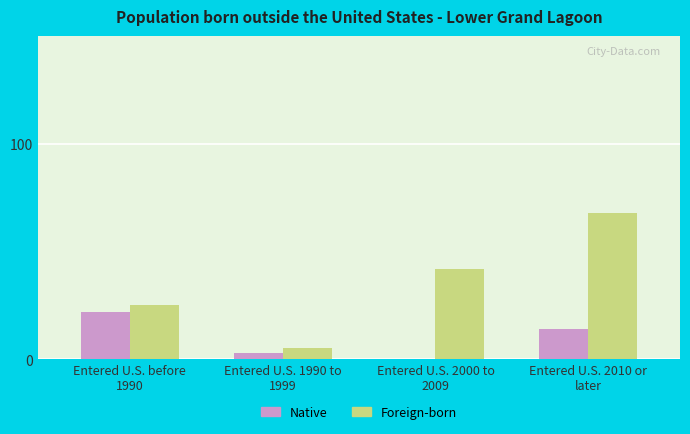

What is the total value across all series at Entered U.S. before
1990?

47